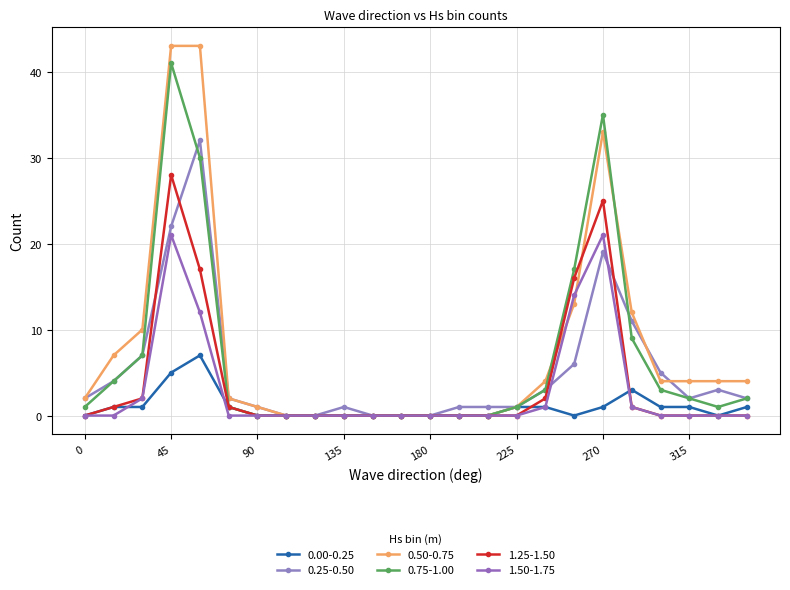

Reading left to right, what are all the values shown in this chart?

0.00-0.25: 0	1	1	5	7	1	0	0	0	0	0	0	0	0	0	1	1	0	1	3	1	1	0	1
0.25-0.50: 2	4	7	22	32	2	1	0	0	1	0	0	0	1	1	1	3	6	19	11	5	2	3	2
0.50-0.75: 2	7	10	43	43	2	1	0	0	0	0	0	0	0	0	1	4	13	33	12	4	4	4	4
0.75-1.00: 1	4	7	41	30	1	0	0	0	0	0	0	0	0	0	1	3	17	35	9	3	2	1	2
1.25-1.50: 0	1	2	28	17	1	0	0	0	0	0	0	0	0	0	0	2	16	25	1	0	0	0	0
1.50-1.75: 0	0	2	21	12	0	0	0	0	0	0	0	0	0	0	0	1	14	21	1	0	0	0	0